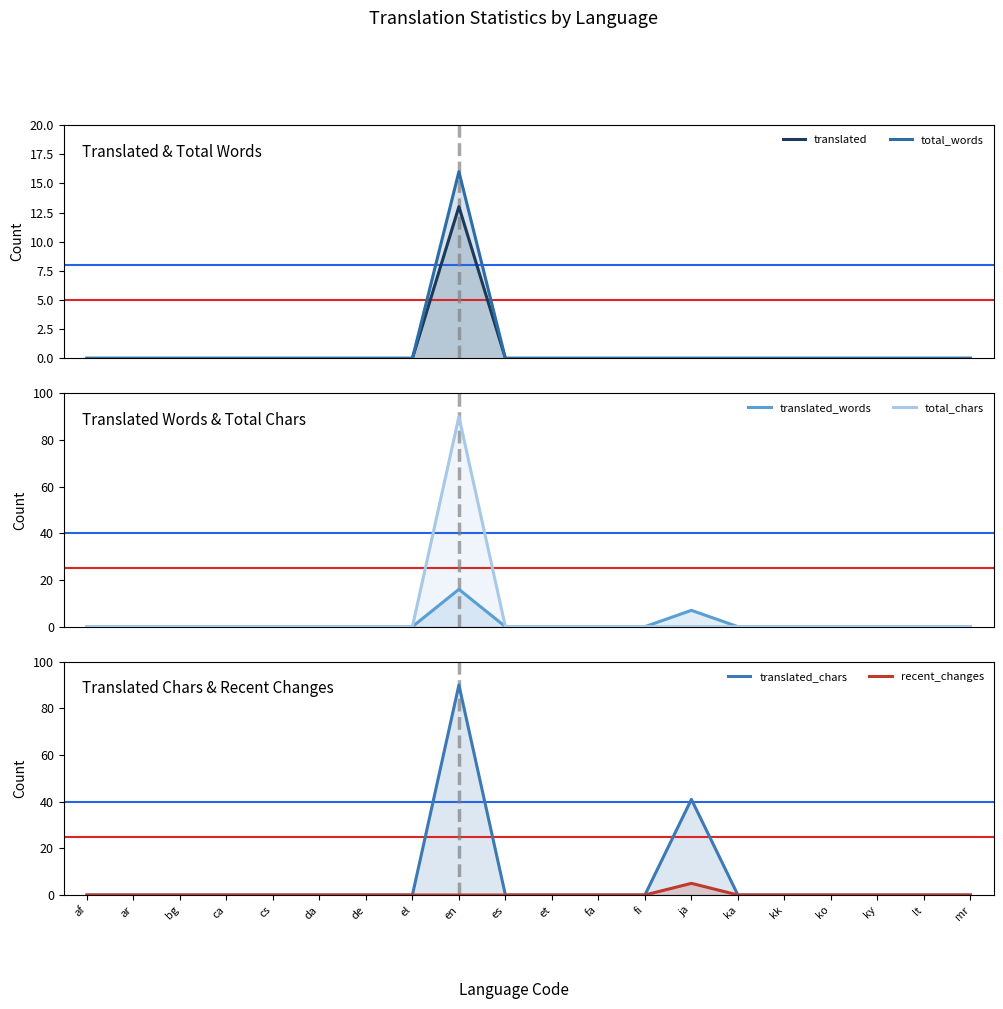

Is it true that total_words equals 0 at de?

True